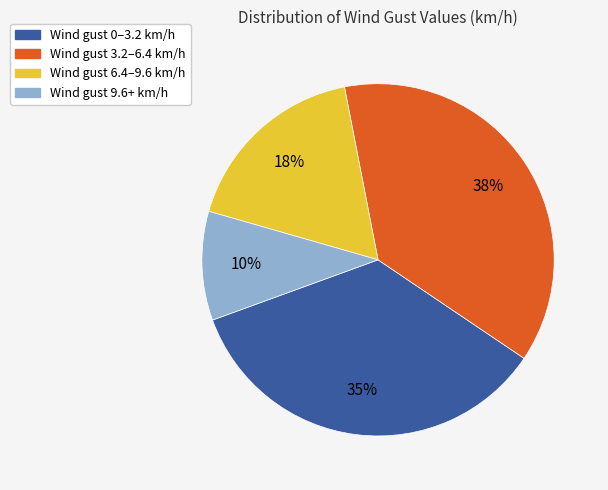

To the nearest percent, what is the average slice percentage?

25%